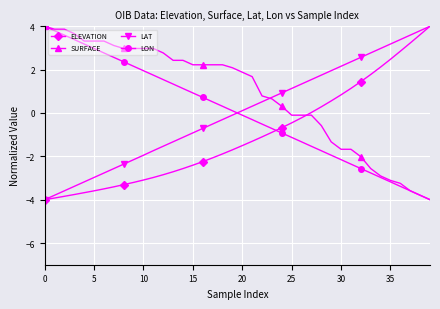

What is the value of the LON point at the 31st from the left?

-2.2